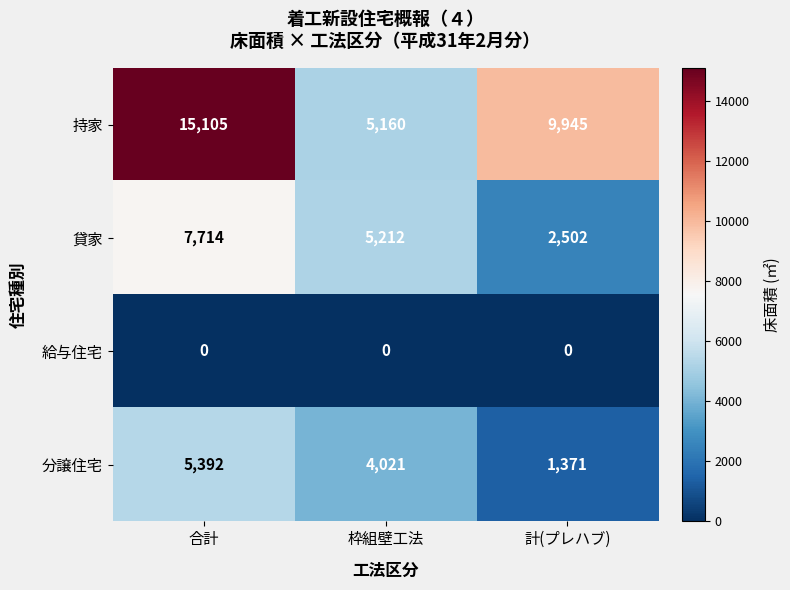

What is the difference between the 貸家 values at 合計 and 枠組壁工法?

2502